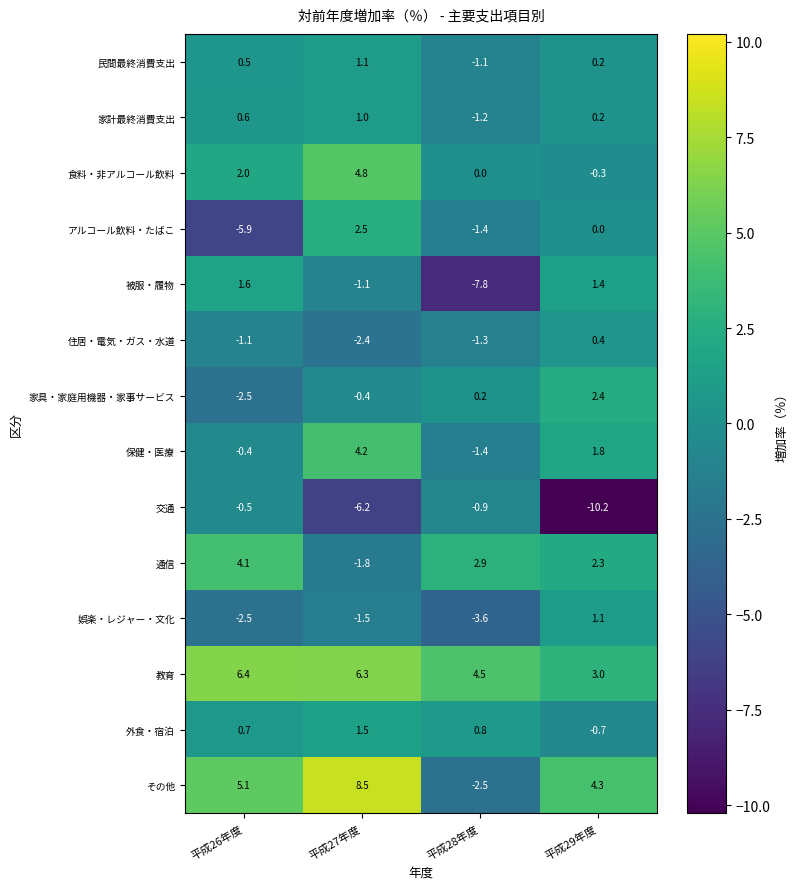

Where does the 家具・家庭用機器・家事サービス series first go above 0?

平成28年度